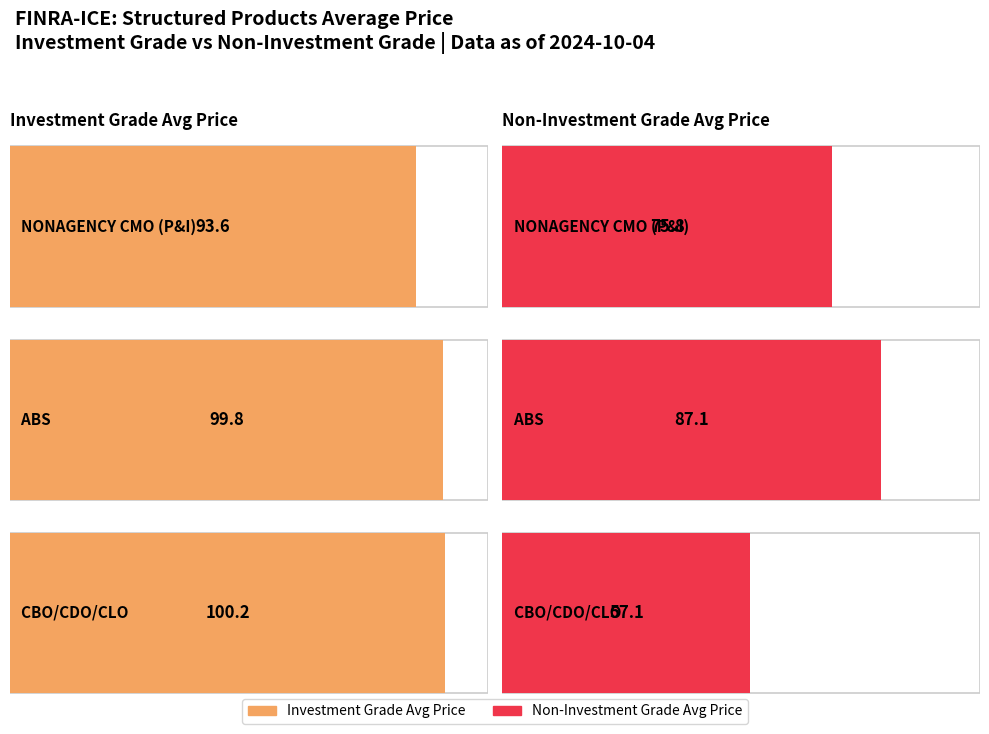

What is the minimum value for Non-Investment Grade Avg Price?

57.1